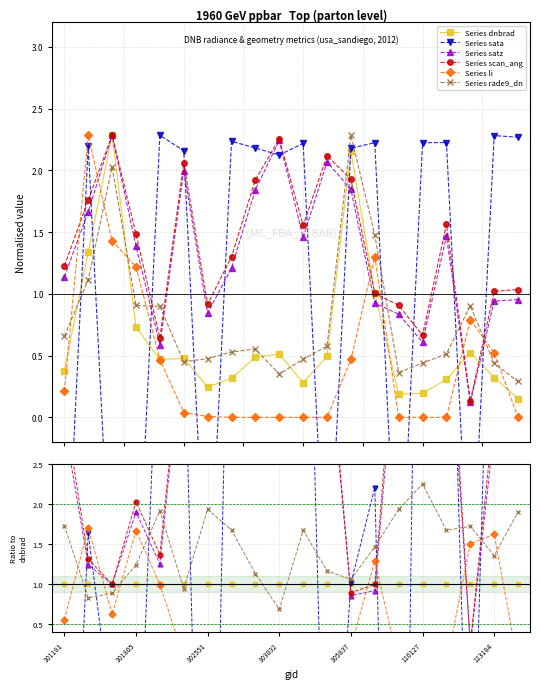

Reading left to right, what are all the values shown in this chart?

dnbrad: 101181=0.4	101552=1.3	101561=2.3	101805=0.7	102056=0.5	102300=0.5	102551=0.2	102792=0.3	102912=0.5	103032=0.5	104112=0.3	104236=0.5	105837=2.2	106569=1.0	108015=0.2	110127=0.2	110299=0.3	113013=0.5	113184=0.3	115265=0.2
sata: 101181=-1.8	101552=2.2	101561=-1.6	101805=-1.7	102056=2.3	102300=2.2	102551=-1.8	102792=2.2	102912=2.2	103032=2.1	104112=2.2	104236=-1.7	105837=2.2	106569=2.2	108015=-1.8	110127=2.2	110299=2.2	113013=-1.6	113184=2.3	115265=2.3
satz: 101181=1.1	101552=1.7	101561=2.3	101805=1.4	102056=0.6	102300=2.0	102551=0.8	102792=1.2	102912=1.8	103032=2.2	104112=1.5	104236=2.1	105837=1.8	106569=0.9	108015=0.8	110127=0.6	110299=1.5	113013=0.1	113184=0.9	115265=1.0
scan_angle: 101181=1.2	101552=1.8	101561=2.3	101805=1.5	102056=0.6	102300=2.1	102551=0.9	102792=1.3	102912=1.9	103032=2.3	104112=1.6	104236=2.1	105837=1.9	106569=1.0	108015=0.9	110127=0.7	110299=1.6	113013=0.1	113184=1.0	115265=1.0
li: 101181=0.2	101552=2.3	101561=1.4	101805=1.2	102056=0.5	102300=0.0	102551=0.0	102792=0.0	102912=0.0	103032=0.0	104112=0.0	104236=0.0	105837=0.5	106569=1.3	108015=0.0	110127=0.0	110299=0.0	113013=0.8	113184=0.5	115265=0.0
rade9_dnb_licorr: 101181=0.7	101552=1.1	101561=2.0	101805=0.9	102056=0.9	102300=0.5	102551=0.5	102792=0.5	102912=0.6	103032=0.4	104112=0.5	104236=0.6	105837=2.3	106569=1.5	108015=0.4	110127=0.4	110299=0.5	113013=0.9	113184=0.4	115265=0.3